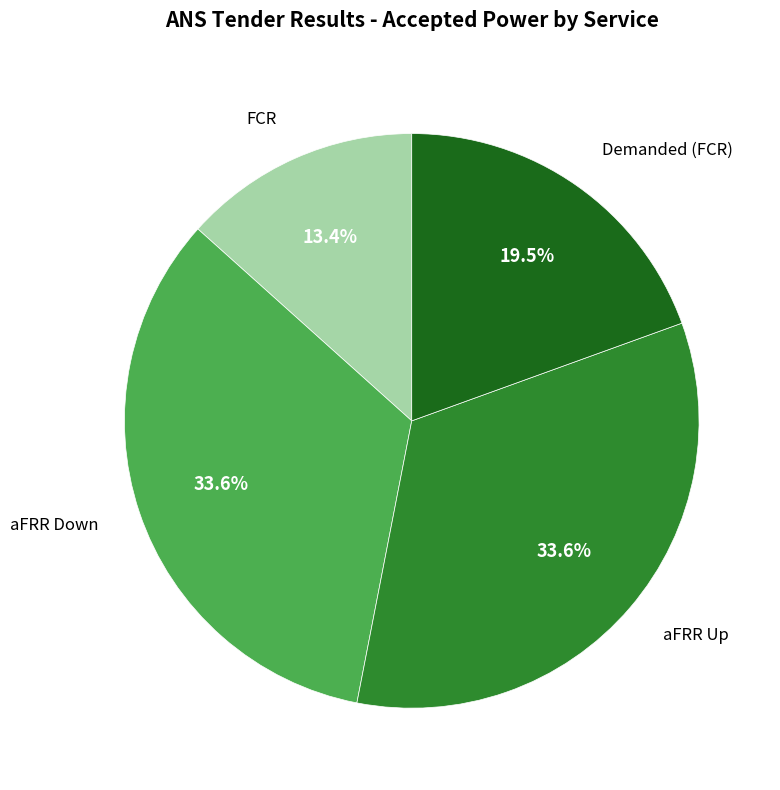

Count the number of slices in the pie.

4